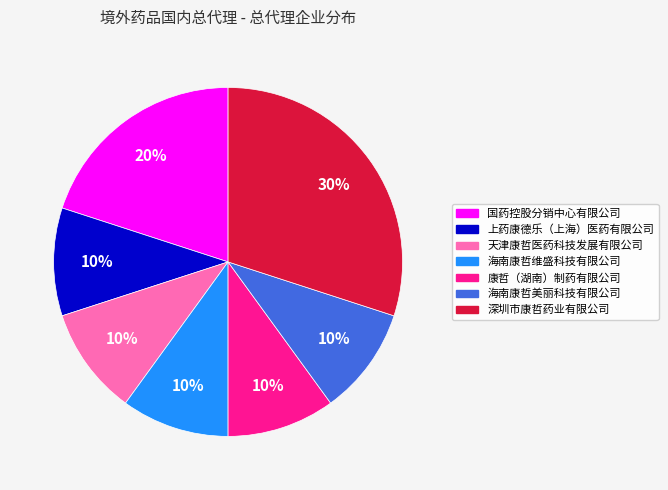

Approximately how many times larger is the value at 天津康哲医药科技发展有限公司 compared to 上药康德乐（上海）医药有限公司?

1.0